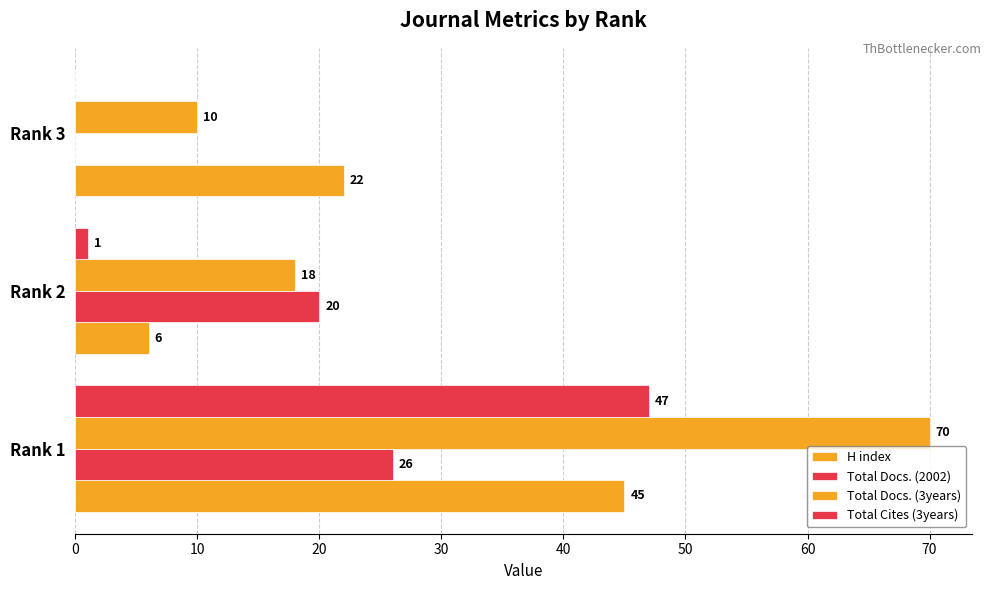

Count the number of data series in this chart.

4